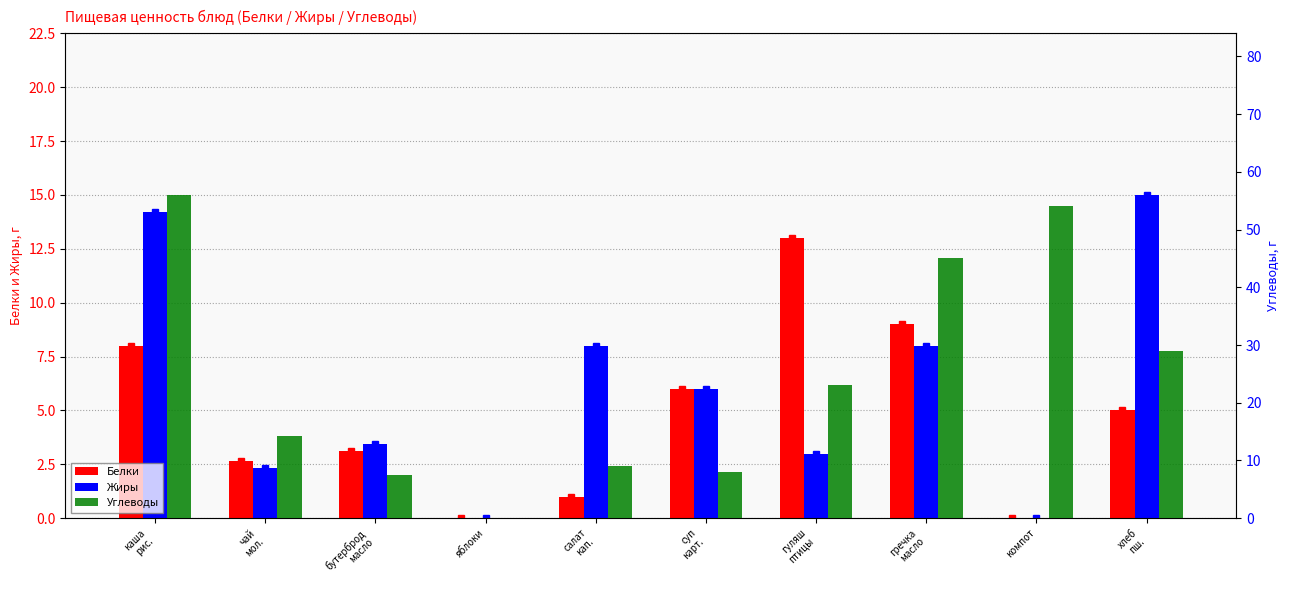

What is the difference between the maximum and minimum values in the Белки series?

13.0